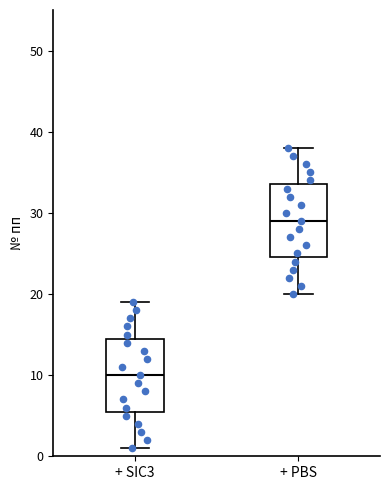

Reading left to right, transcribe this box plot: for each box, give where its median line is, the range the box spans, and where its two whiskers end, as read against the y-axis. The values are not printed on the chart, so give them approximately, as read against the axis.

+ SIC3: median 10, box 6 to 15, whiskers 1 to 19
+ PBS: median 29, box 25 to 34, whiskers 20 to 38